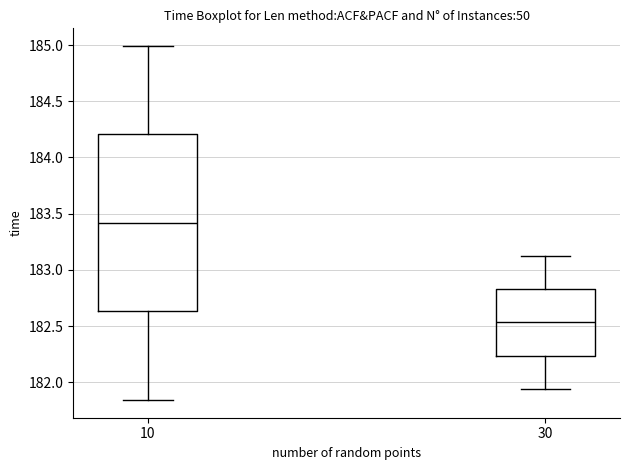

Reading left to right, transcribe this box plot: for each box, give where its median line is, the range the box spans, and where its two whiskers end, as read against the y-axis. The values are not printed on the chart, so give them approximately, as read against the axis.

10: median 183.40, box 182.65 to 184.20, whiskers 181.85 to 185.00
30: median 182.55, box 182.25 to 182.85, whiskers 181.95 to 183.10